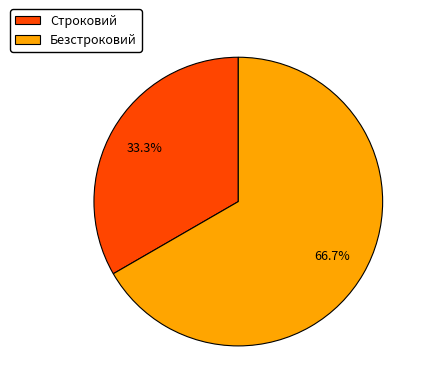

Is it true that Безстроковий is 67% of the pie?

True